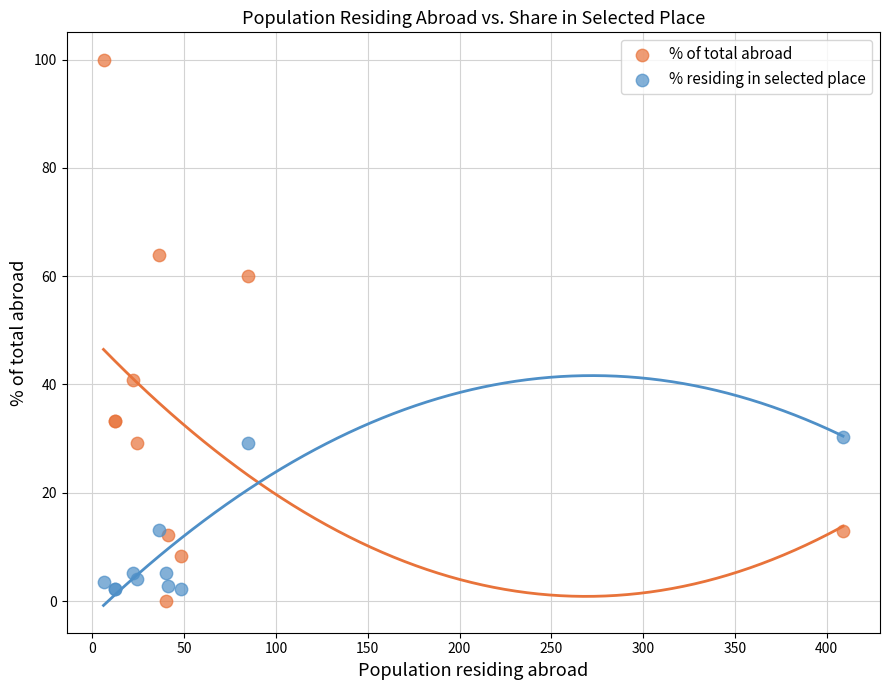

What are all the series names shown in the legend?

% of total abroad, % residing in selected place